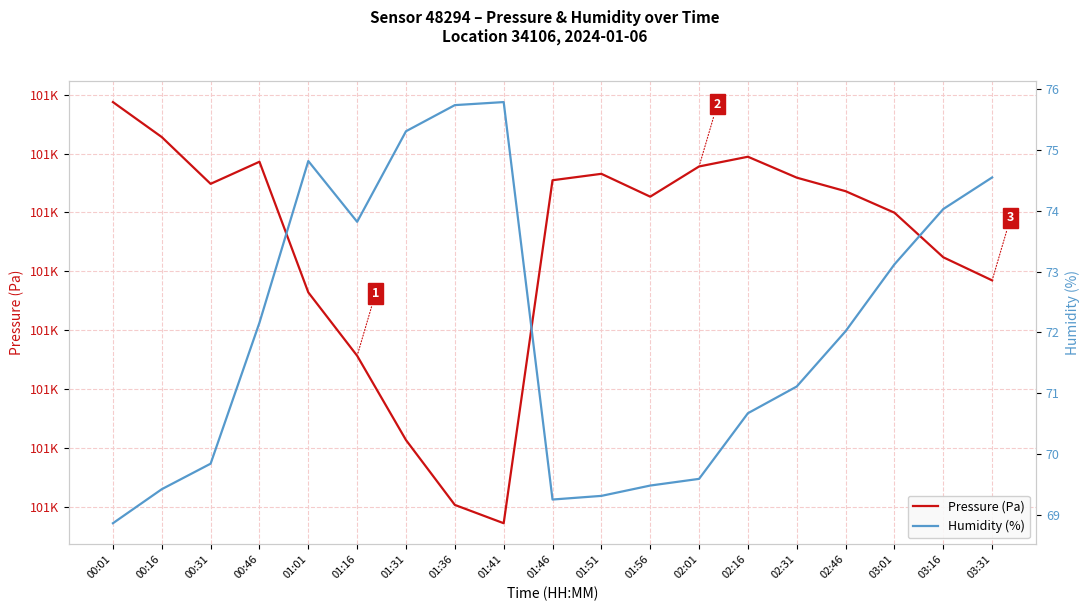

How many interior local peaks does the pressure series have?

3